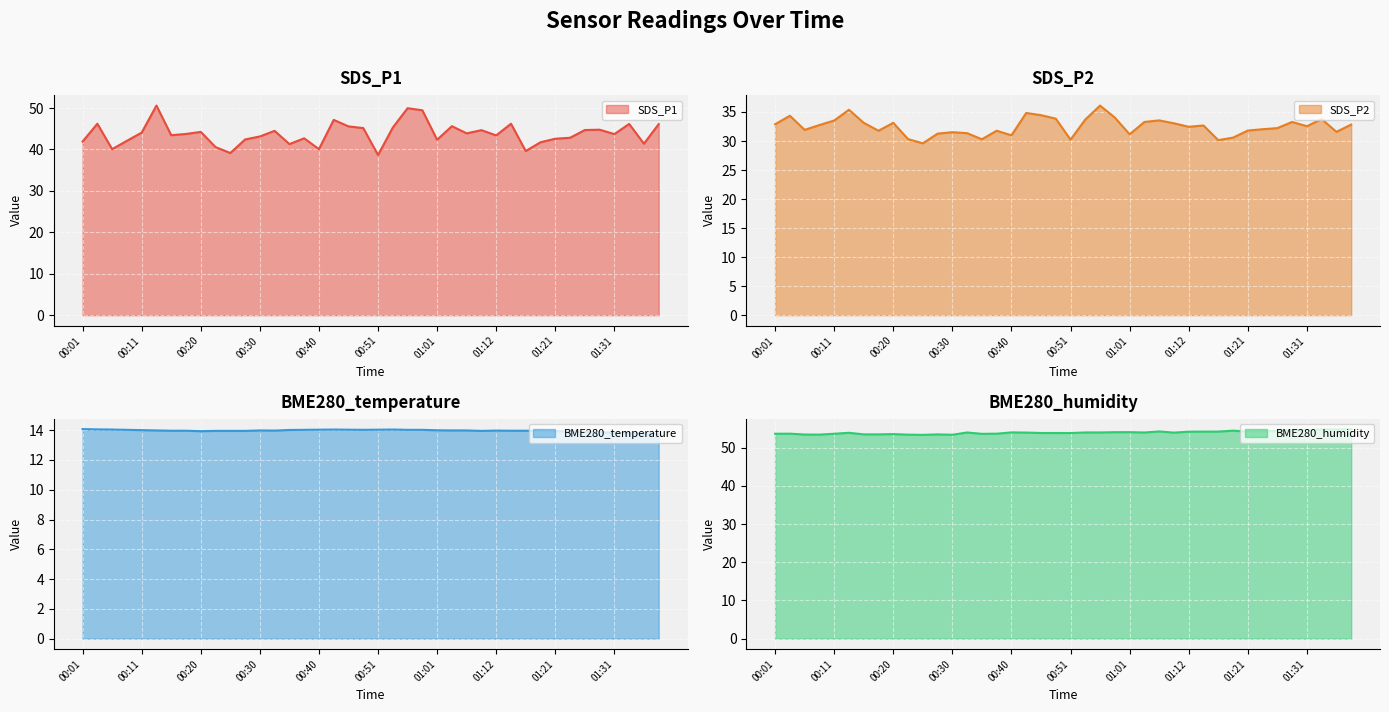

What are all the series names shown in the legend?

SDS_P1 line, SDS_P2 line, BME280_temperature line, BME280_humidity line